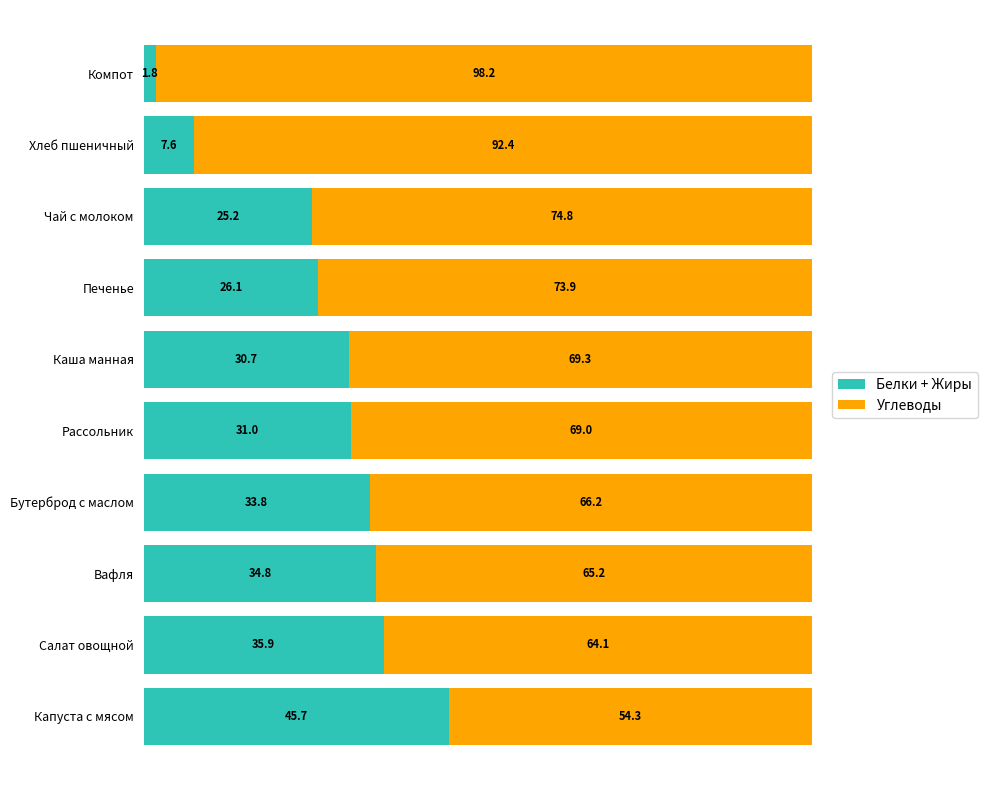

What is the total value across all series at Каша манная?

100.0